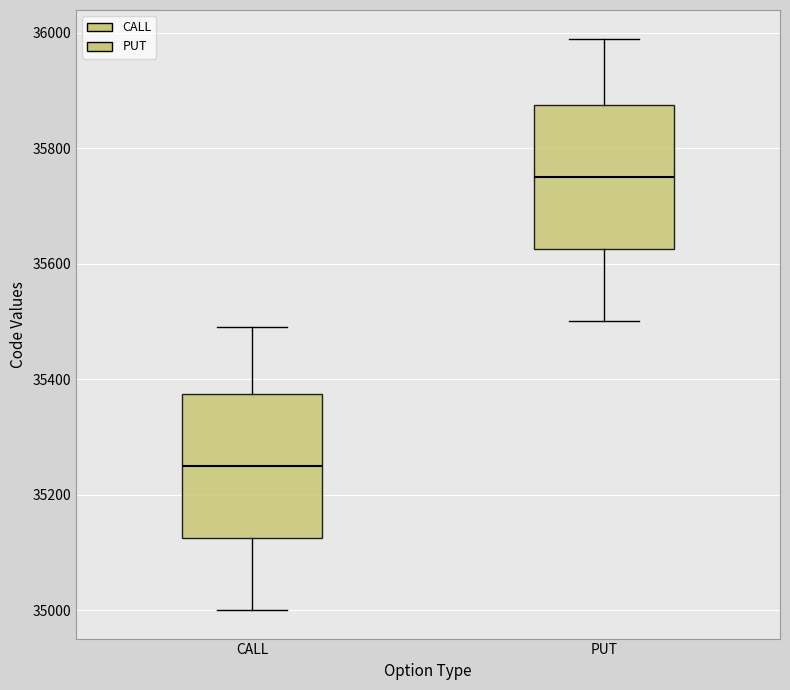

Reading left to right, read every box against the y-axis: the position of its median line, the range the box covers, and the ends of its whiskers. The values are not printed on the chart, so give them approximately, as read against the axis.

CALL: median 35260, box 35120 to 35380, whiskers 35000 to 35500
PUT: median 35760, box 35620 to 35880, whiskers 35500 to 36000